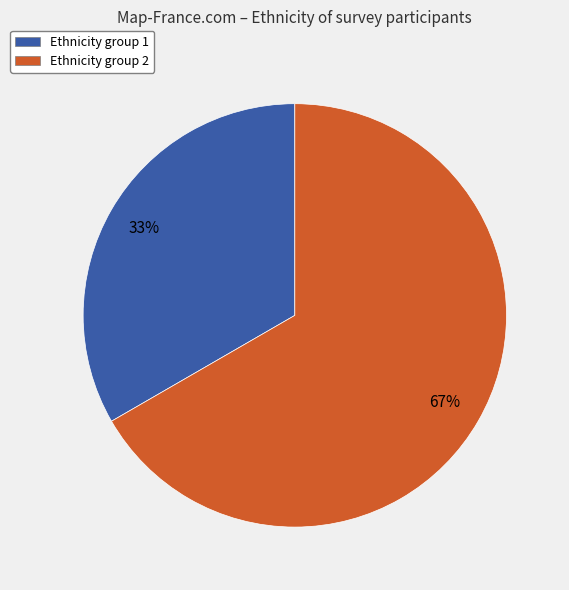

To the nearest percent, what is the average slice percentage?

50%